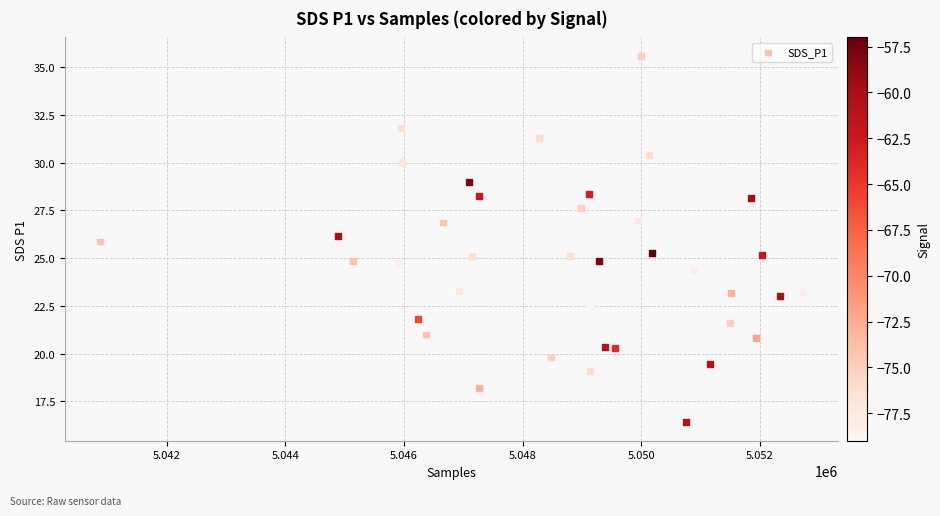

What is the range of Y values (max minus min)?

19.2